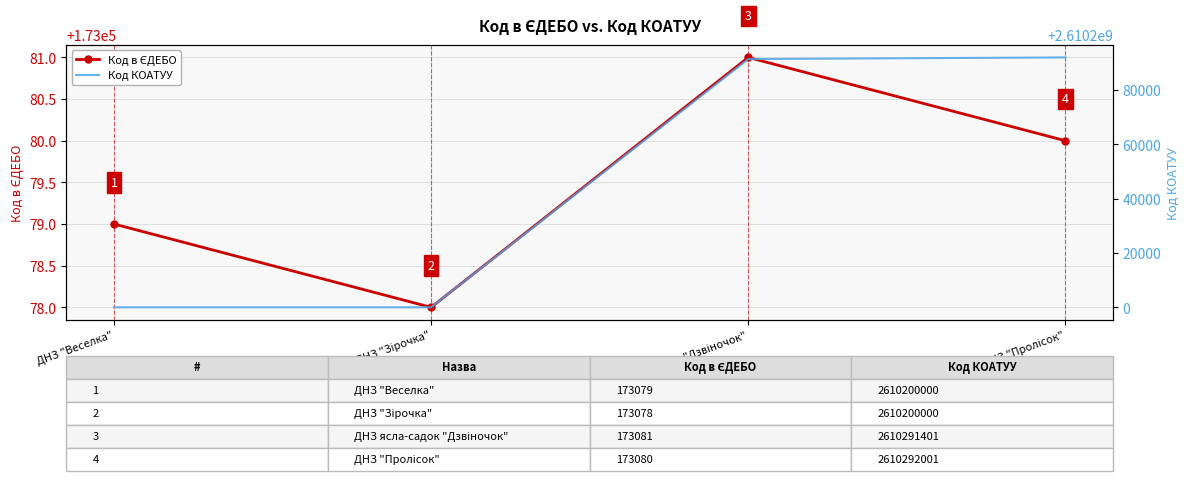

Does the chart have visible grid lines?

Yes